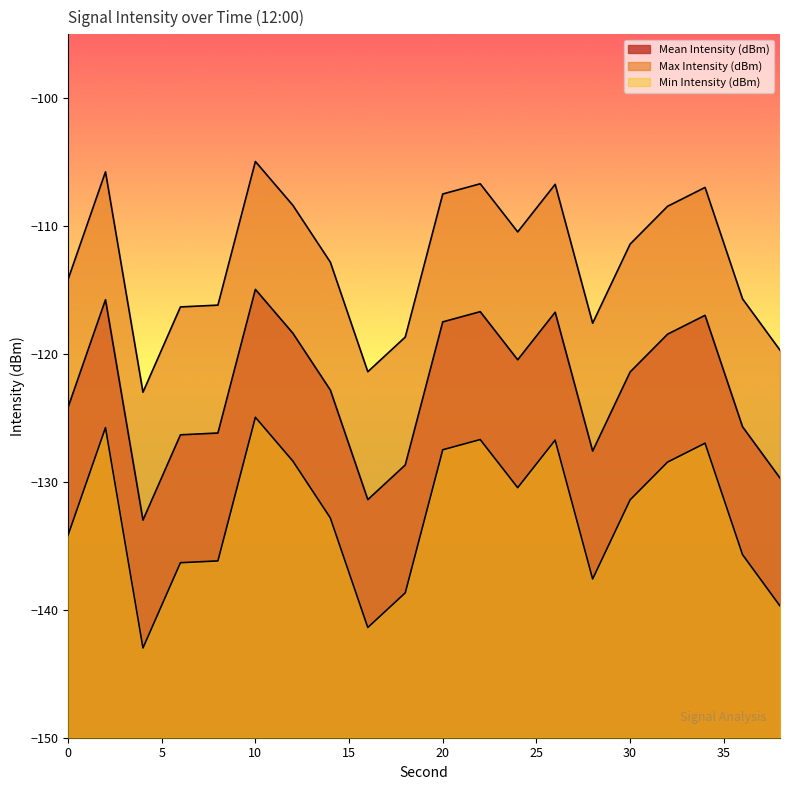

At which category is the sum across all series the highest?

10